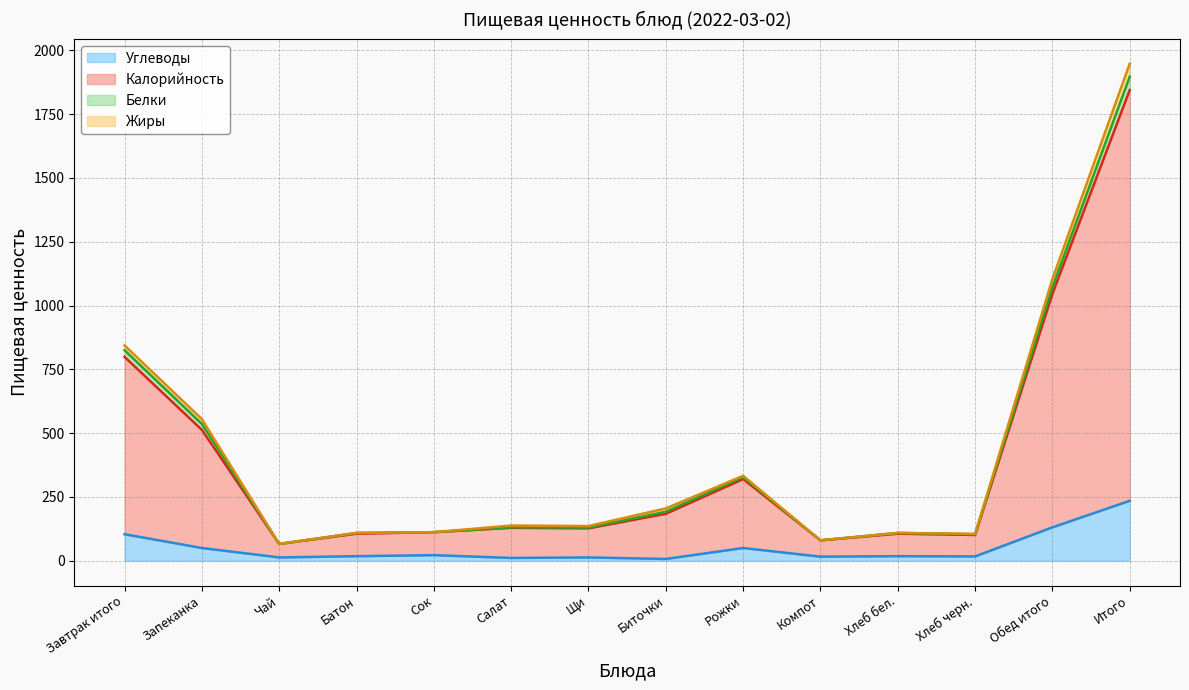

What is the spread (max minus min) of values at Чай?

53